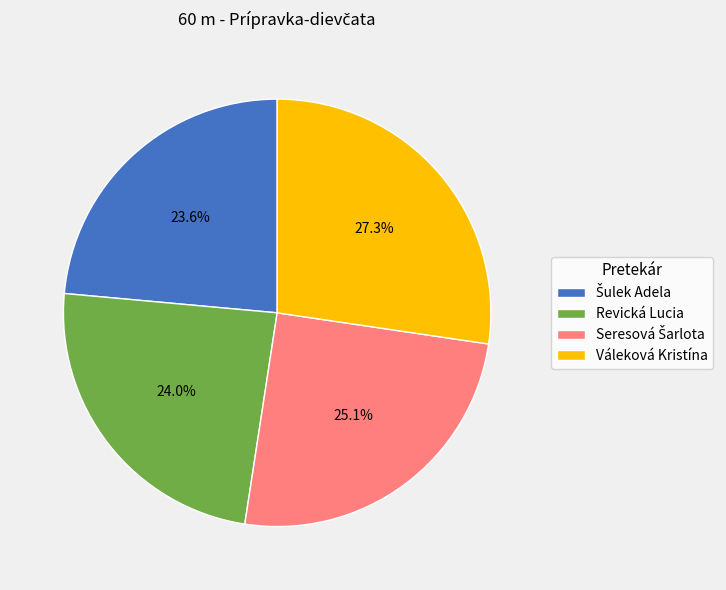

To the nearest percent, what percentage of the pie is Revická Lucia?

24%